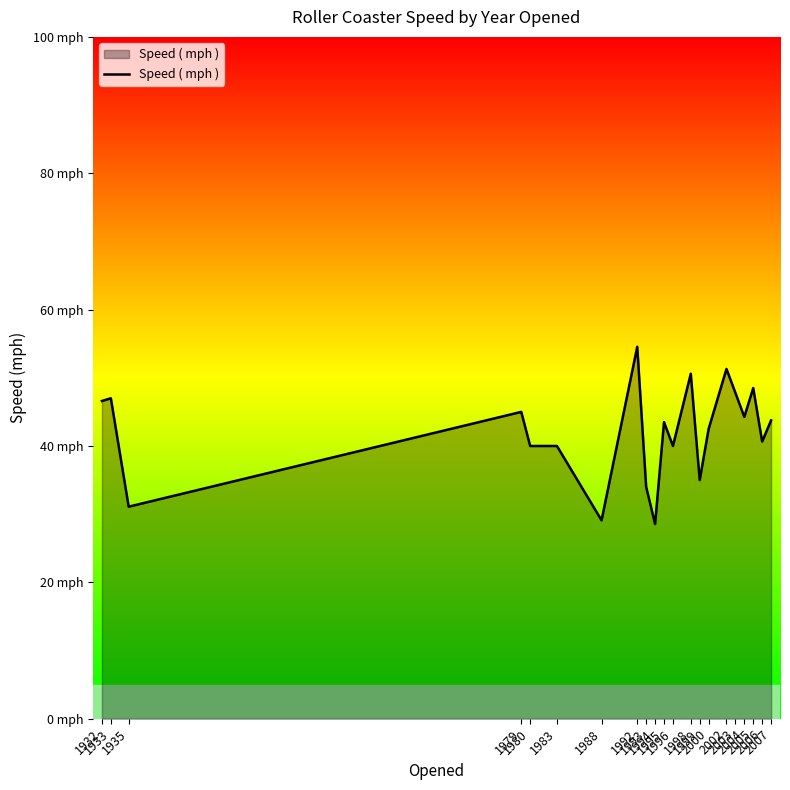

List the labels in order of value, smallest first.

1994, 1988, 1935, 1993, 1999, 1980, 1983, 1996, 2006, 2000, 1995, 2007, 2004, 1979, 1932, 1933, 2003, 2005, 1998, 2002, 1992